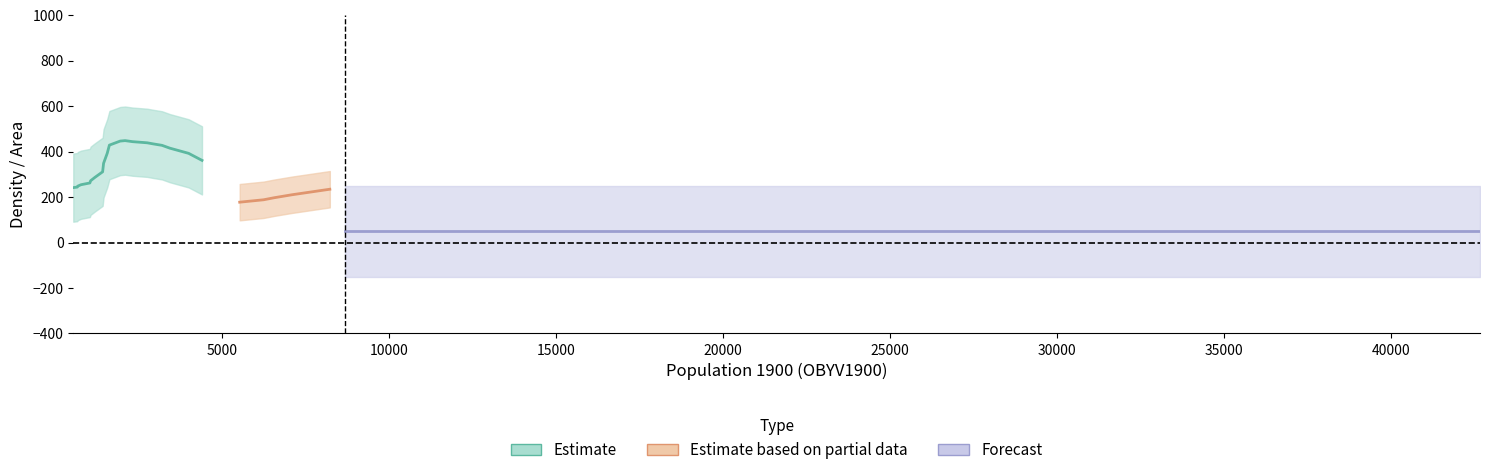

True or false: hustota and výměra intersect in this chart.

False